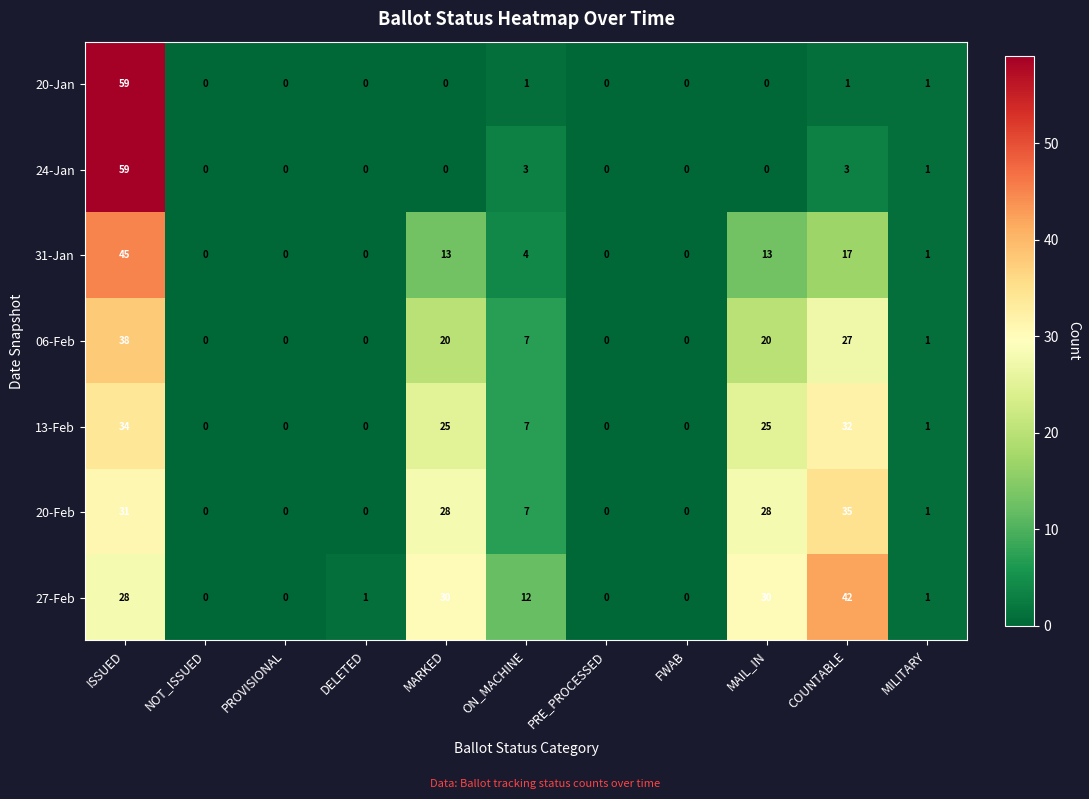

Is it true that 20-Feb equals 0 at PRE_PROCESSED?

True